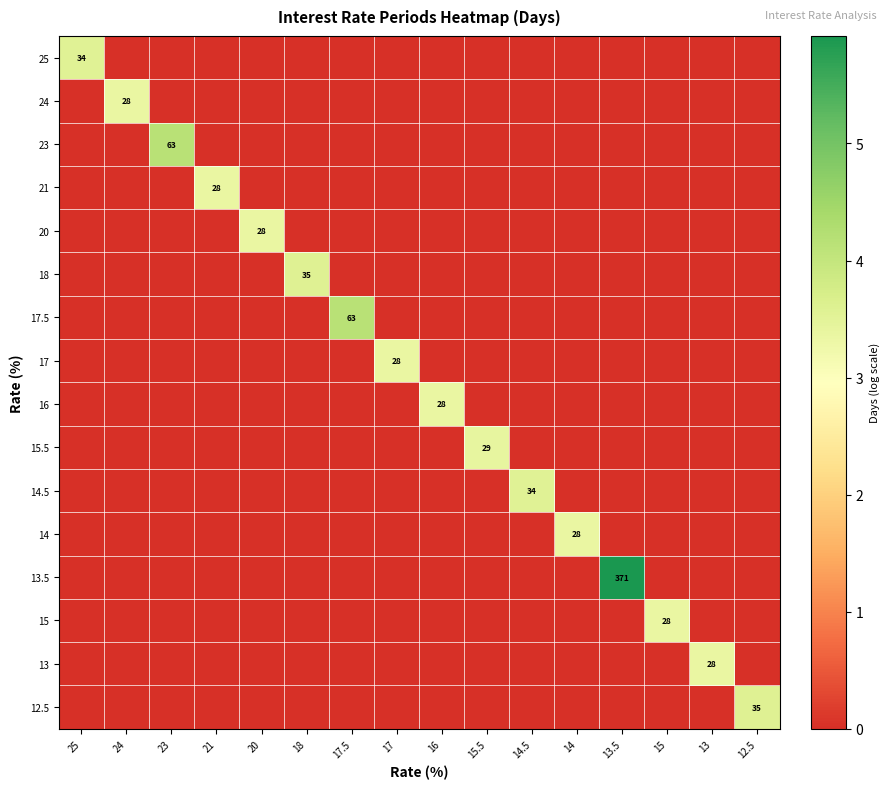

Is it true that 20 equals 28 at 20?

True